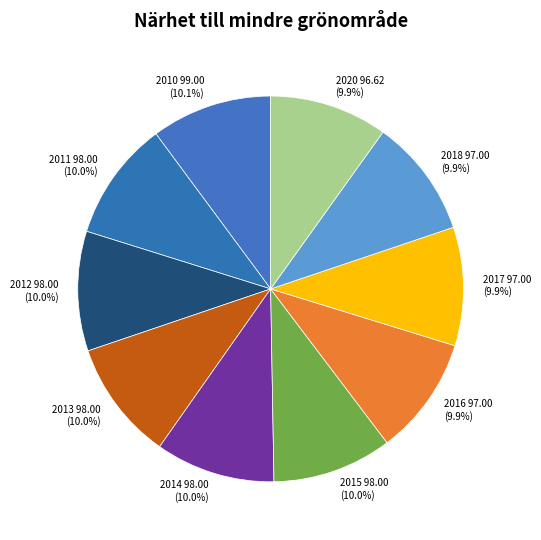

What percentage is the 2012 slice, to the nearest percent?

10%